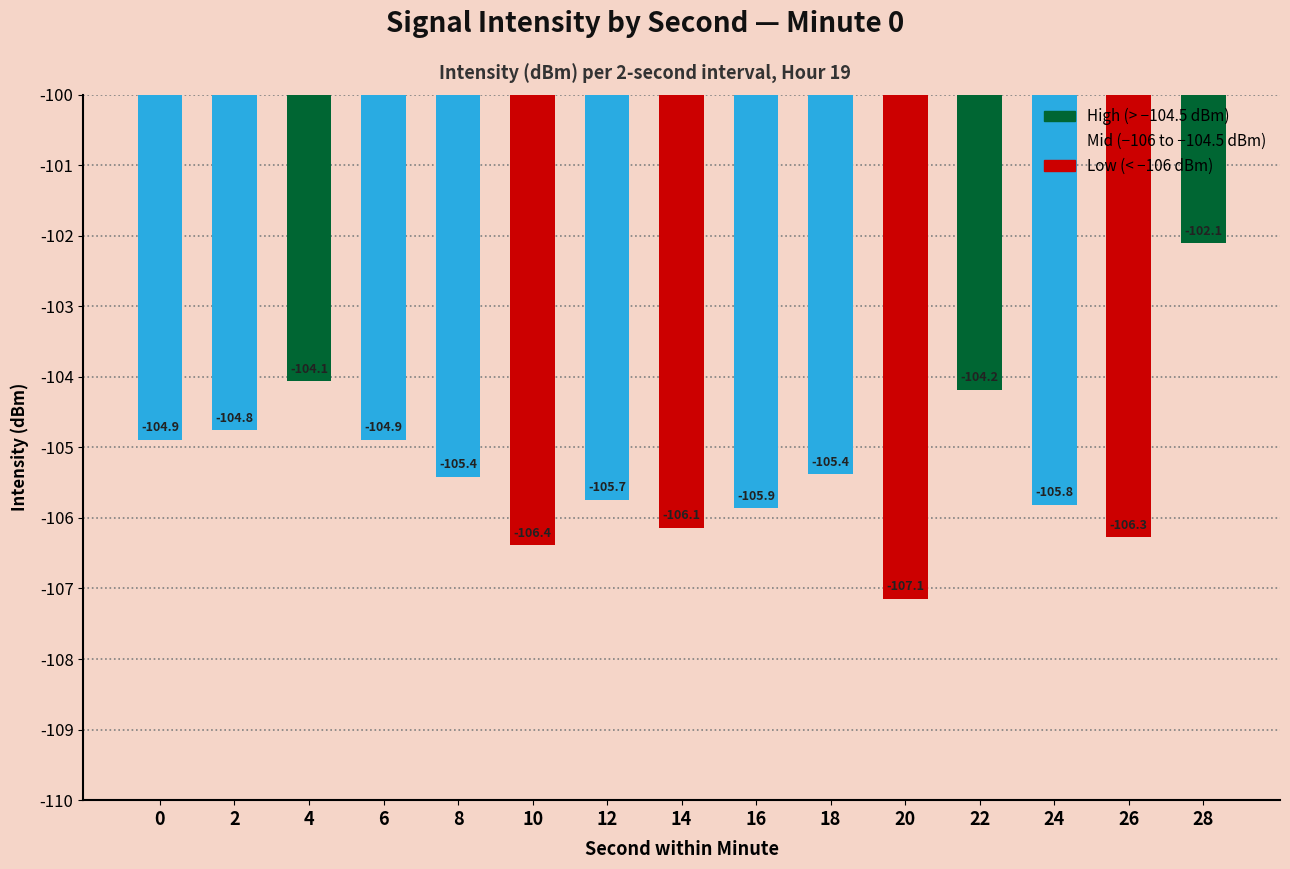

Reading left to right, what are all the values shown in this chart?

-104.9	-104.8	-104.1	-104.9	-105.4	-106.4	-105.7	-106.1	-105.9	-105.4	-107.1	-104.2	-105.8	-106.3	-102.1